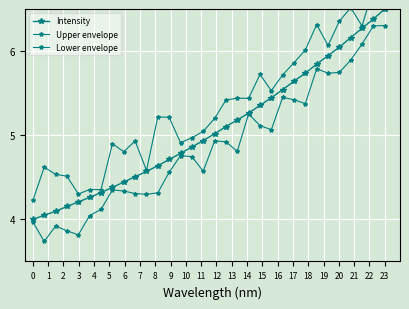

What value does the Intensity series have at 3?

4.2